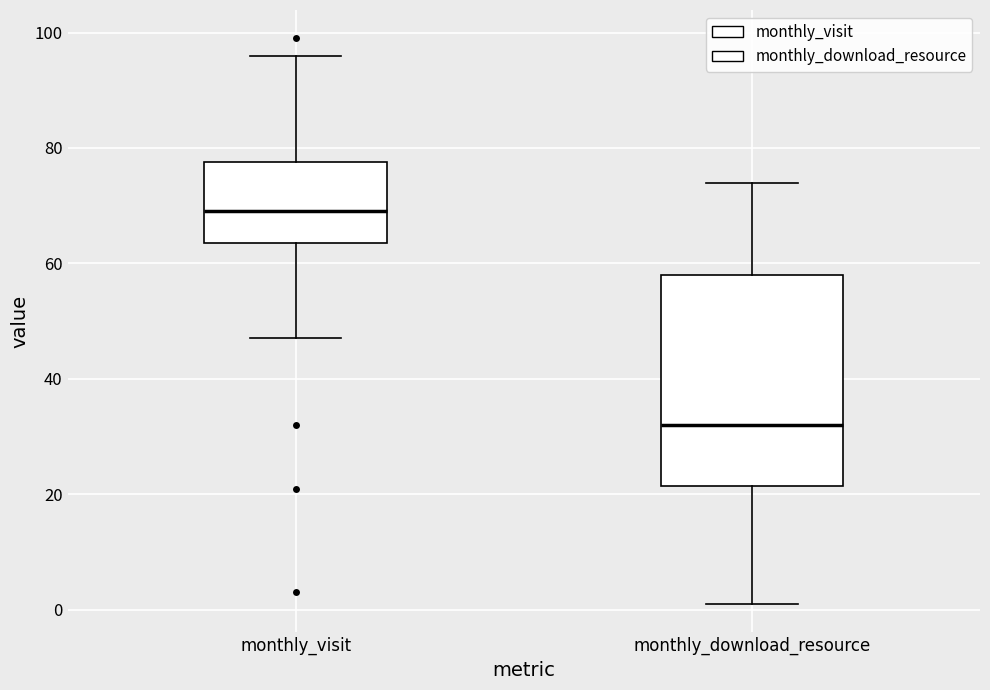

Where does the lower whisker of the box for monthly_download_resource end on the y-axis? The values are not printed on the chart, so give them approximately, as read against the axis.

2